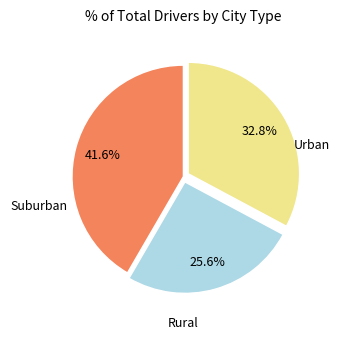

Is there any slice that represents more than half of the pie?

No